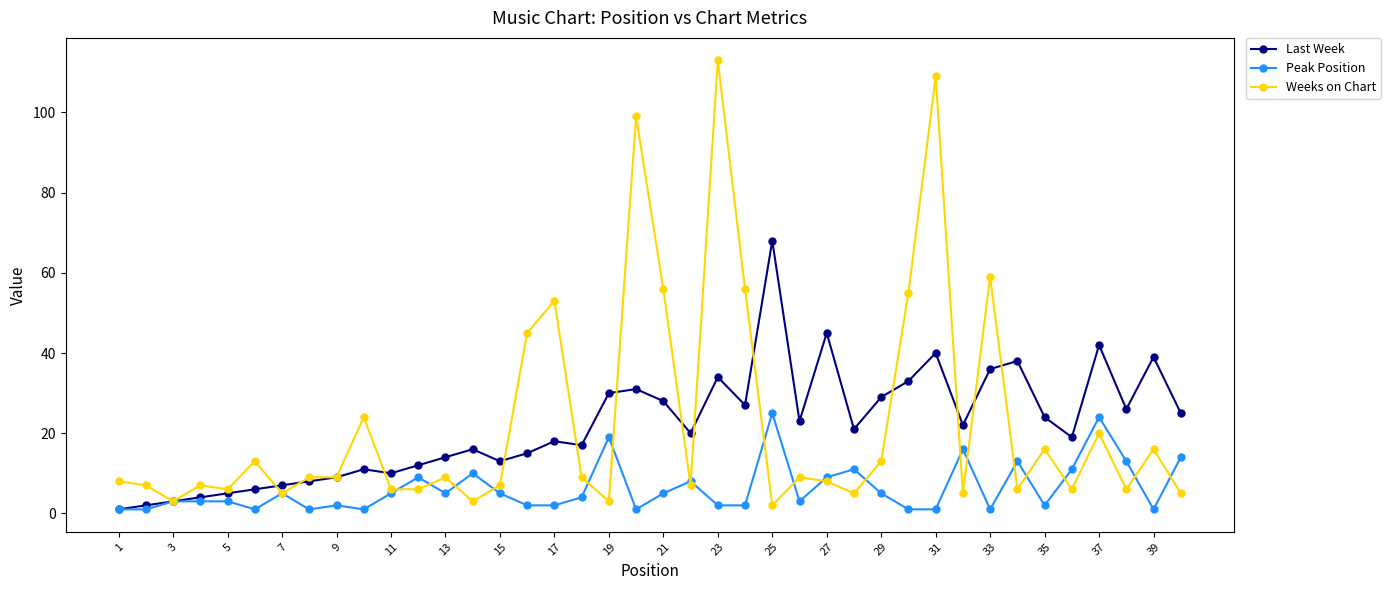

True or false: Weeks on Chart has more than 0 points higher than both neighbors.

True